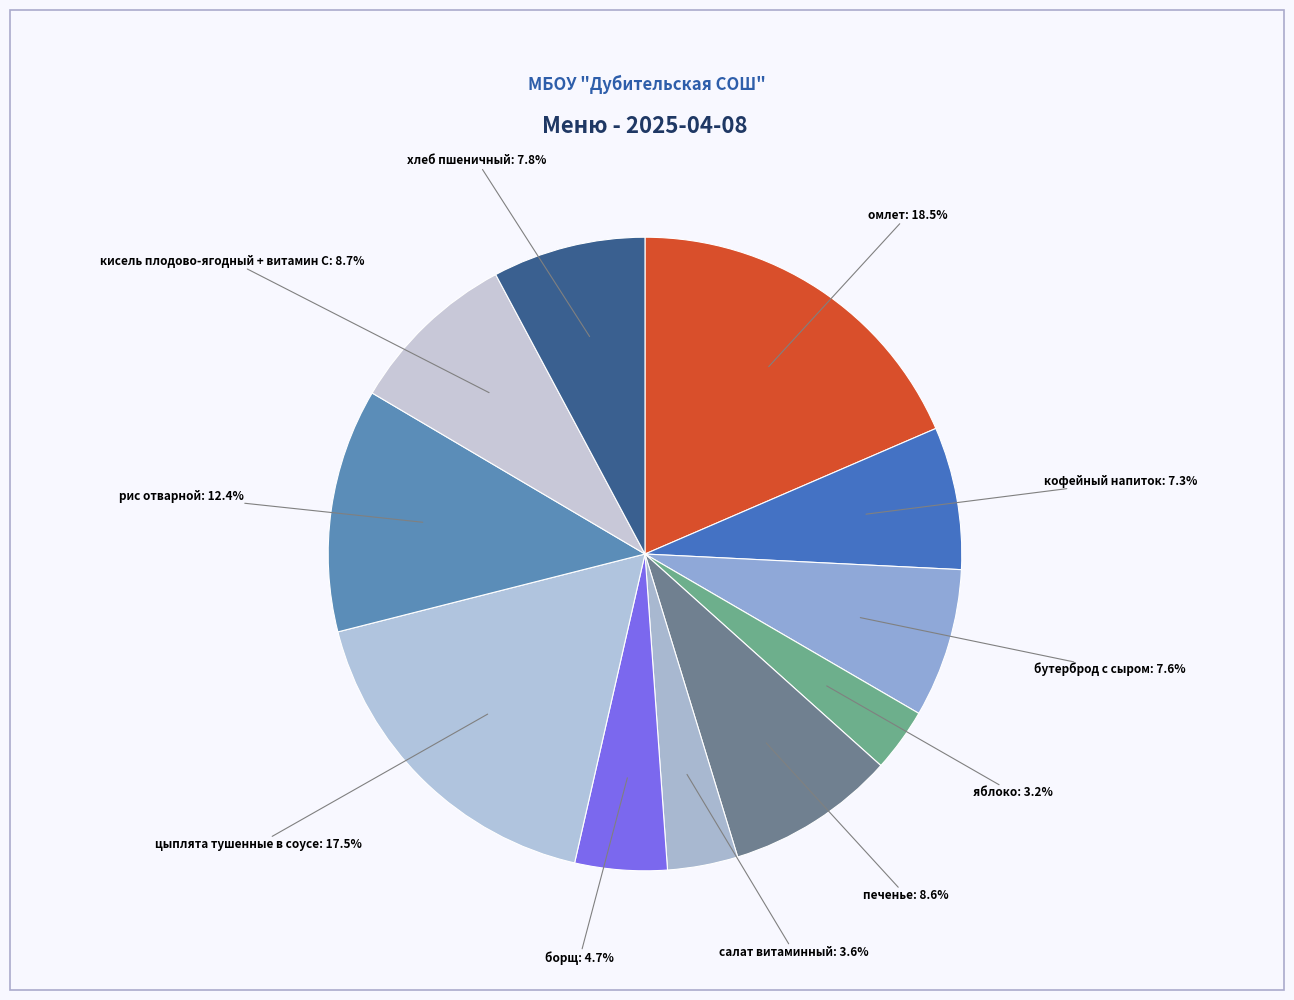

Count the number of slices in the pie.

11